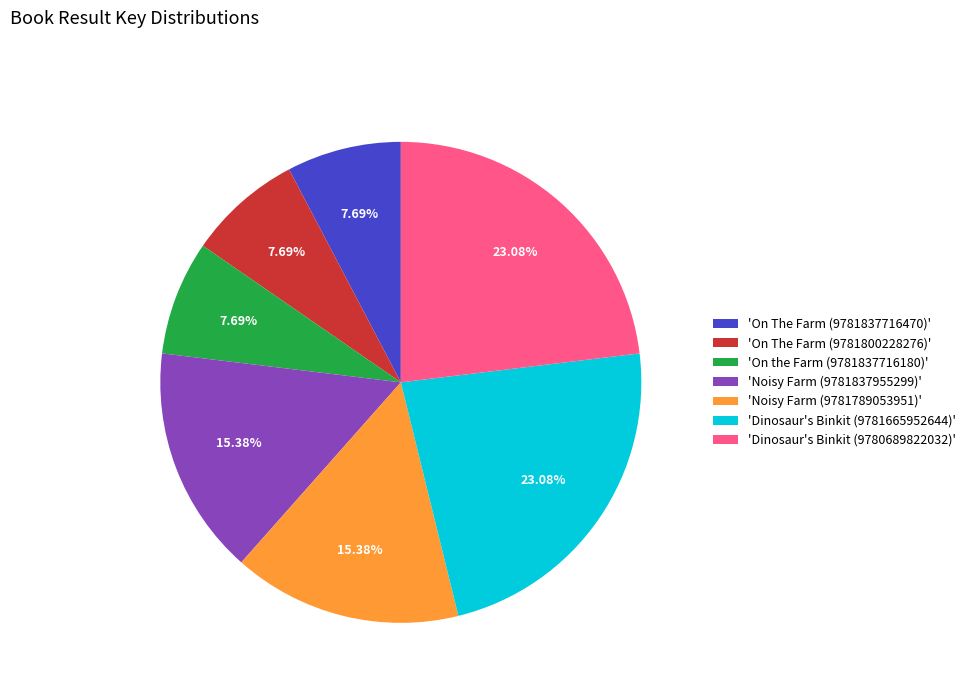

To the nearest percent, what is the average slice percentage?

14%